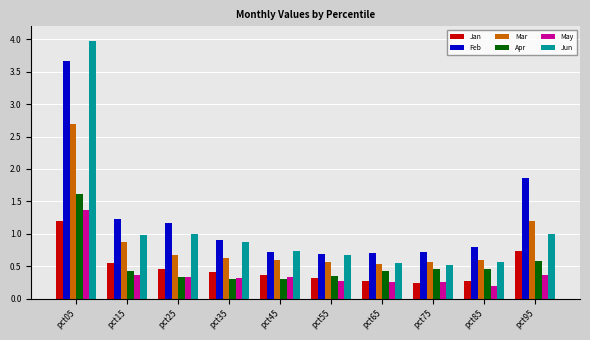

How many Apr values are between 0 and 1?

9